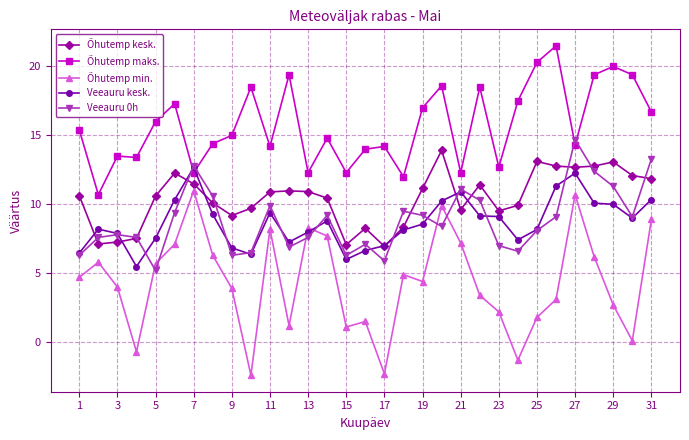

What is the difference between the maximum and minimum values in the Õhutemp maks. series?

10.8